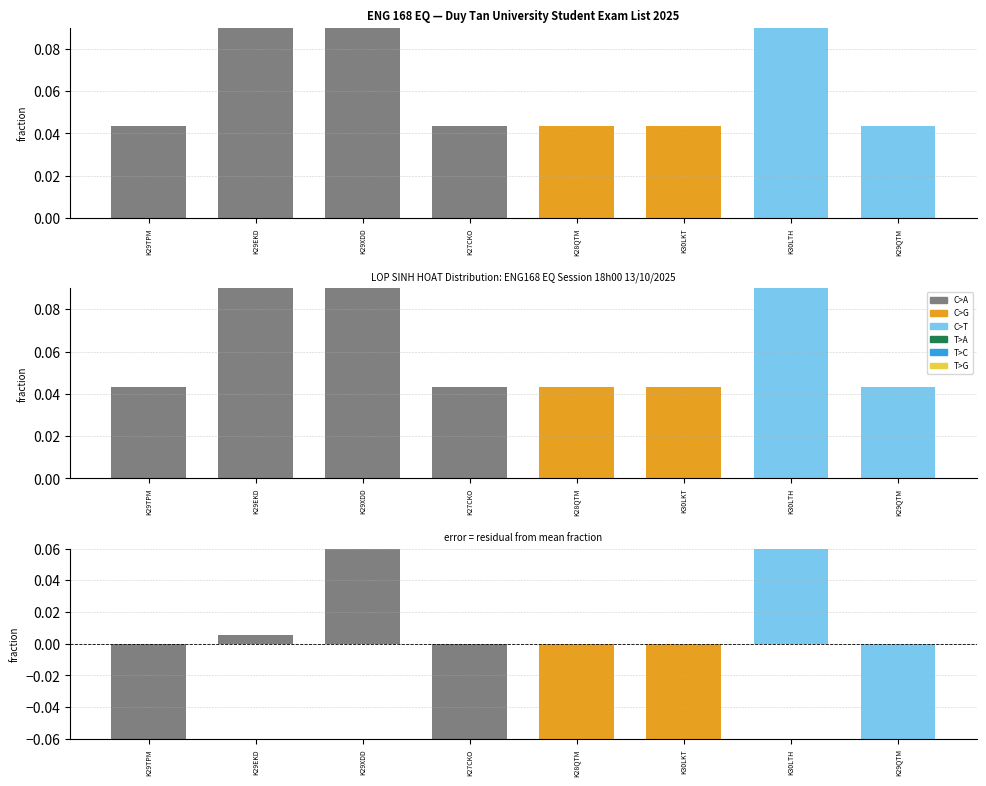

What is the label of the 1st bar from the left?

K29TPM